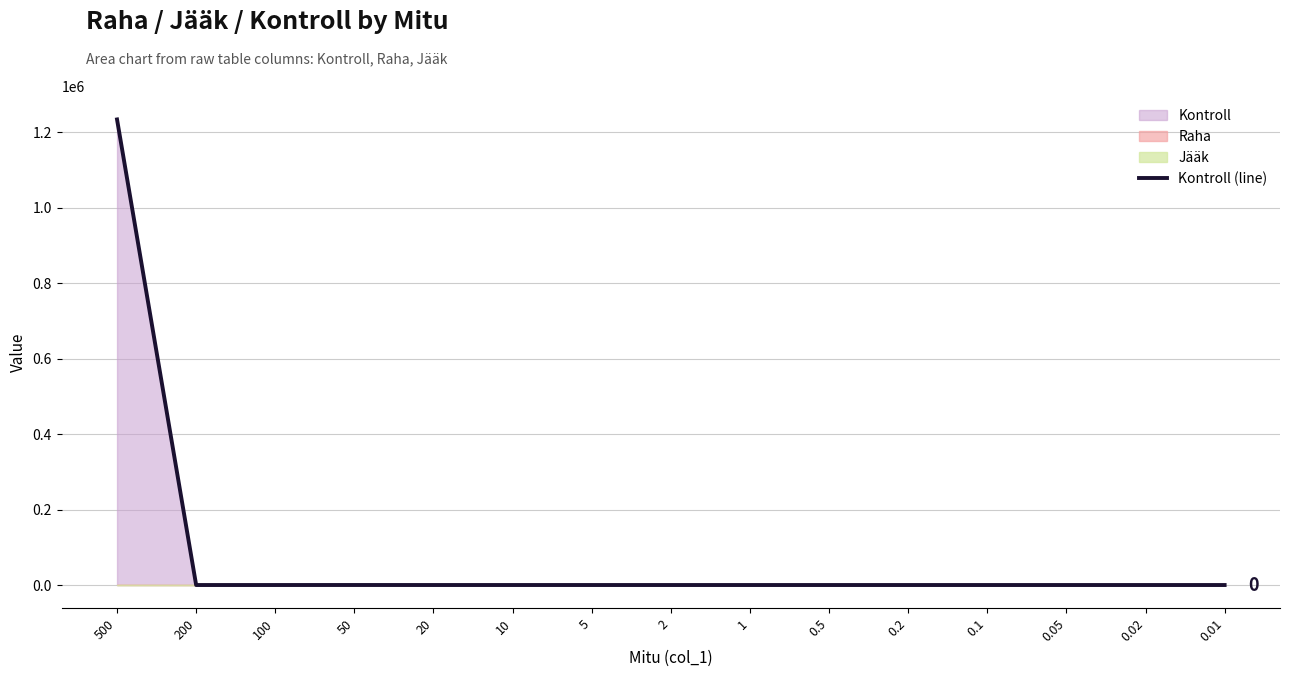

How many interior local valleys (lower than both neighbors) does the data have?

1